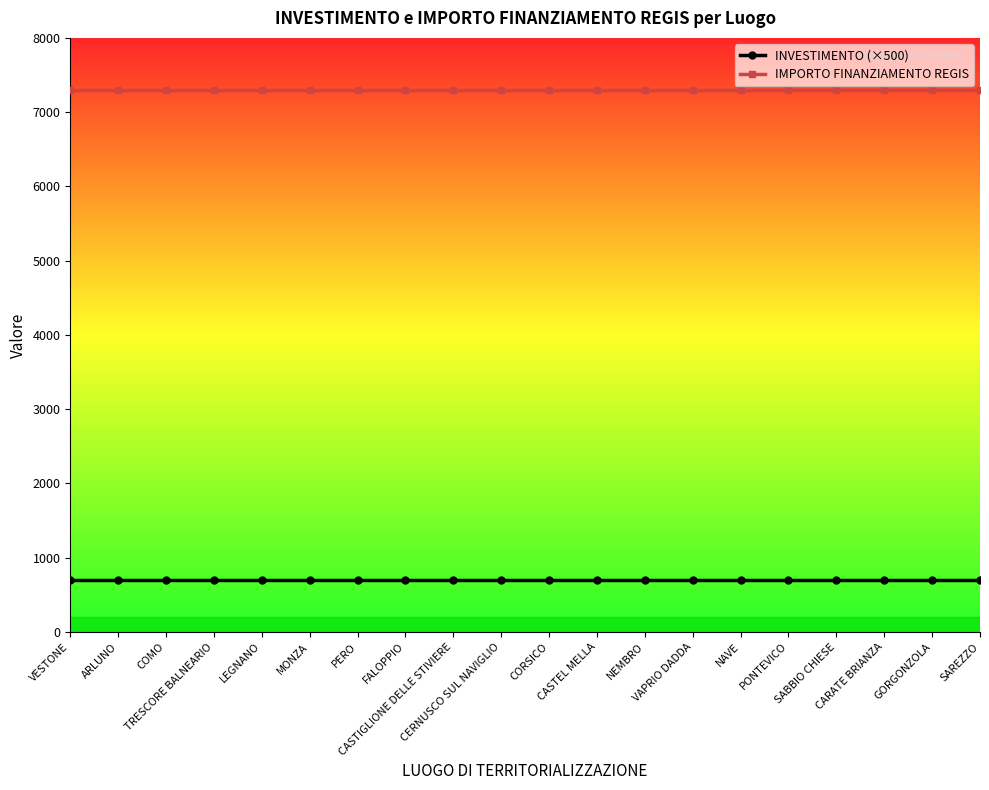

True or false: IMPORTO FINANZIAMENTO REGIS and INVESTIMENTO (×500) intersect in this chart.

False